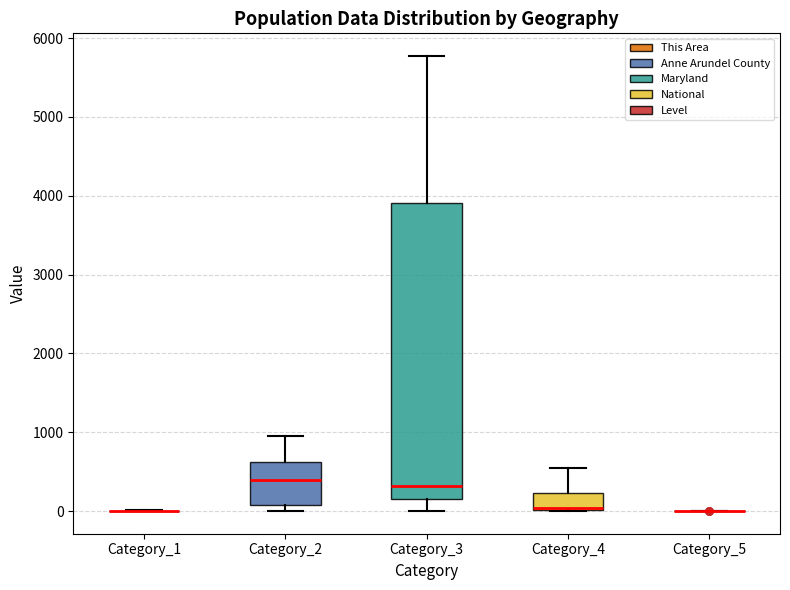

Reading left to right, read every box against the y-axis: the position of its median line, the range the box covers, and the ends of its whiskers. The values are not printed on the chart, so give them approximately, as read against the axis.

Category_1: box collapsed to a line at 0, whiskers 0 to 0
Category_2: median 400, box 100 to 600, whiskers 0 to 1000
Category_3: median 300, box 100 to 3900, whiskers 0 to 5800
Category_4: median 0 (just above the box's lower edge), box 0 to 200, whiskers 0 to 500
Category_5: box collapsed to a line at 0, whiskers 0 to 0